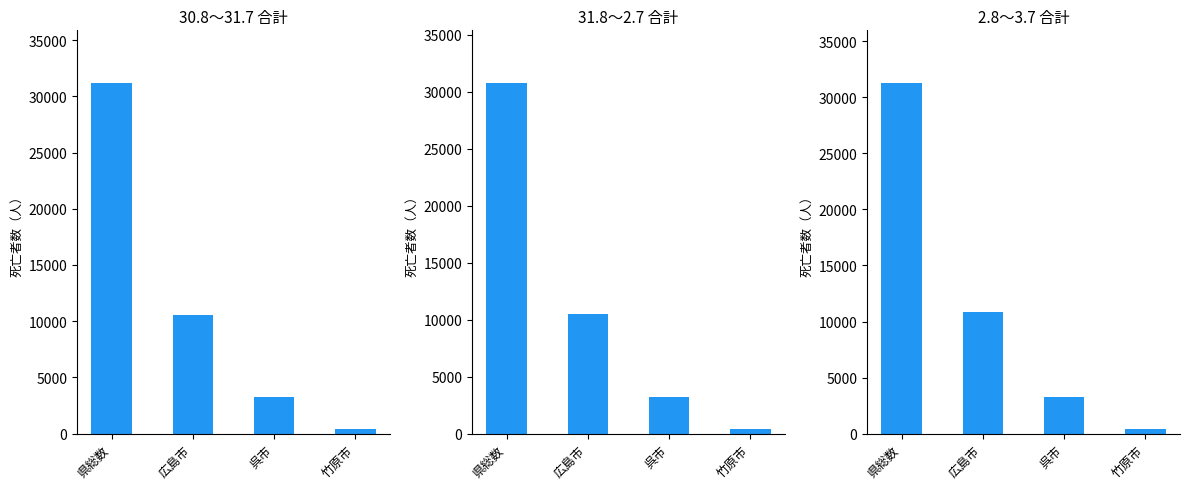

What is the maximum value shown in the chart?

31288